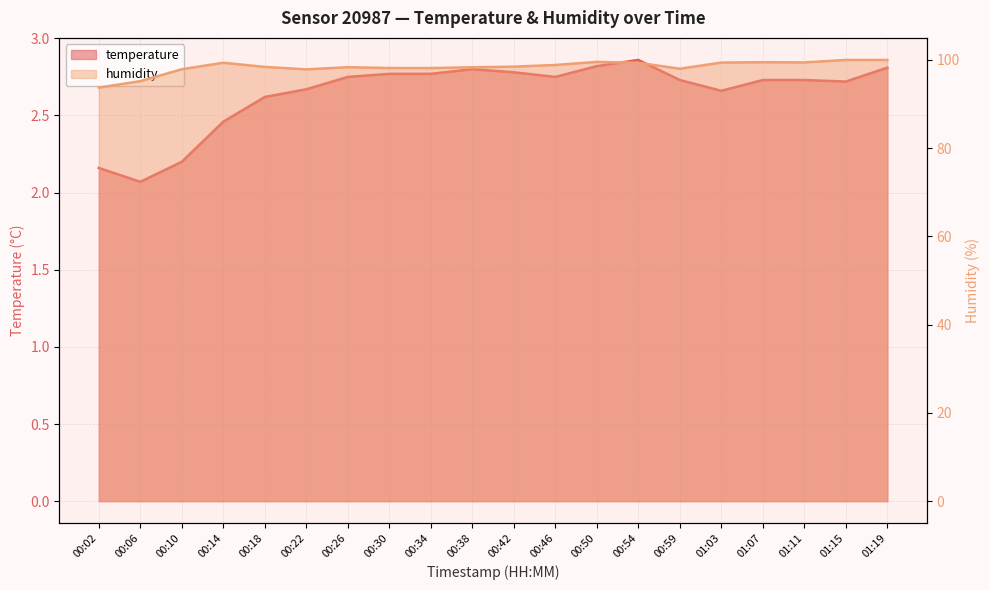

At which label does temperature reach its minimum?

00:06